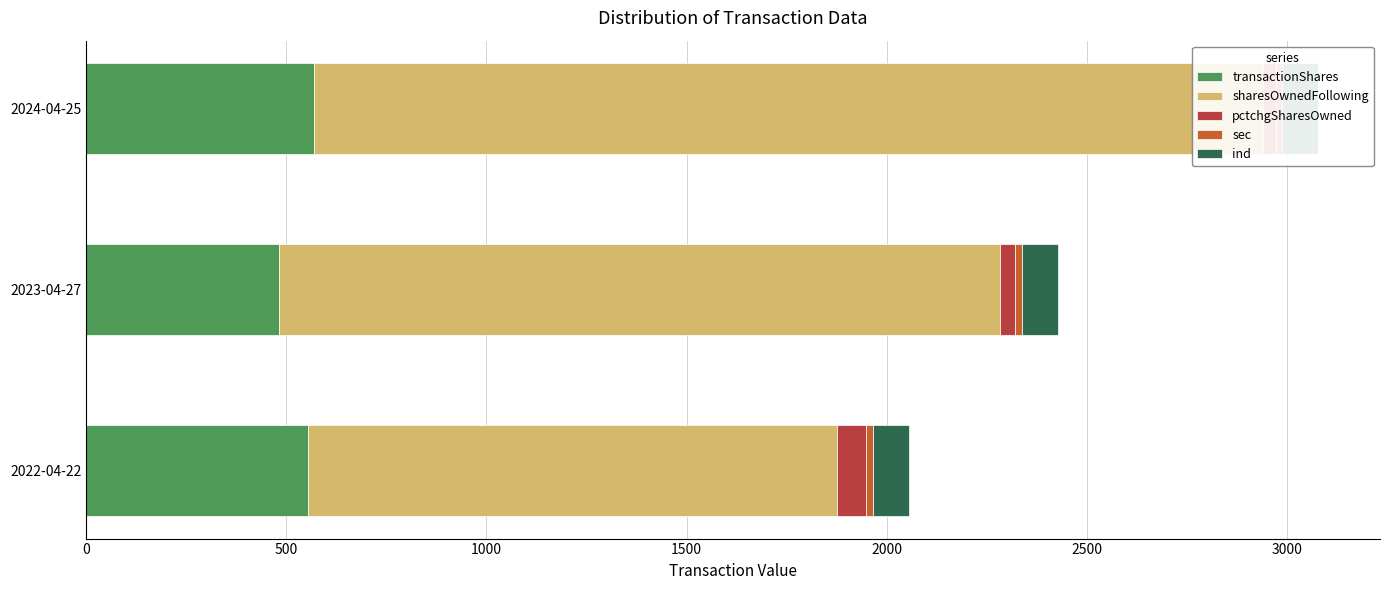

What is the difference between the highest and lowest values at 0?

1319.5